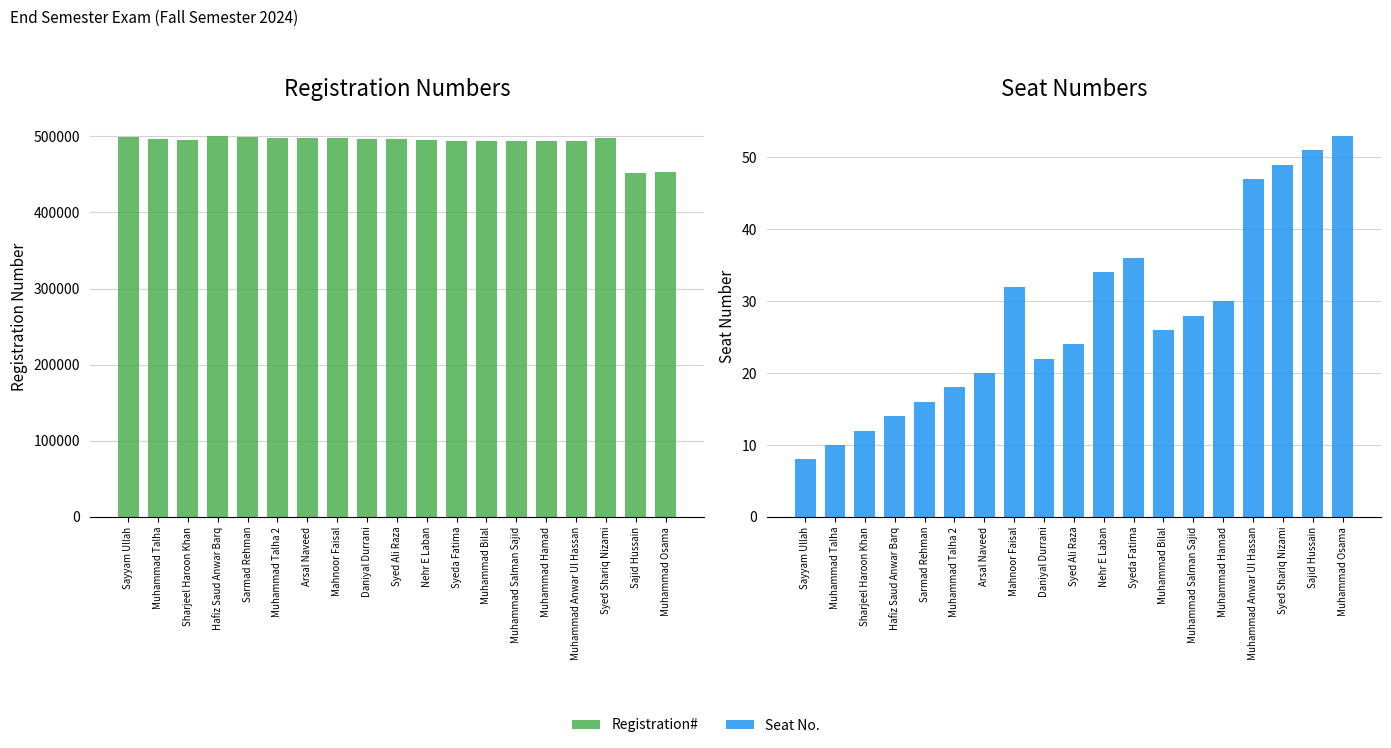

What position from the right is Muhammad Bilal?

7